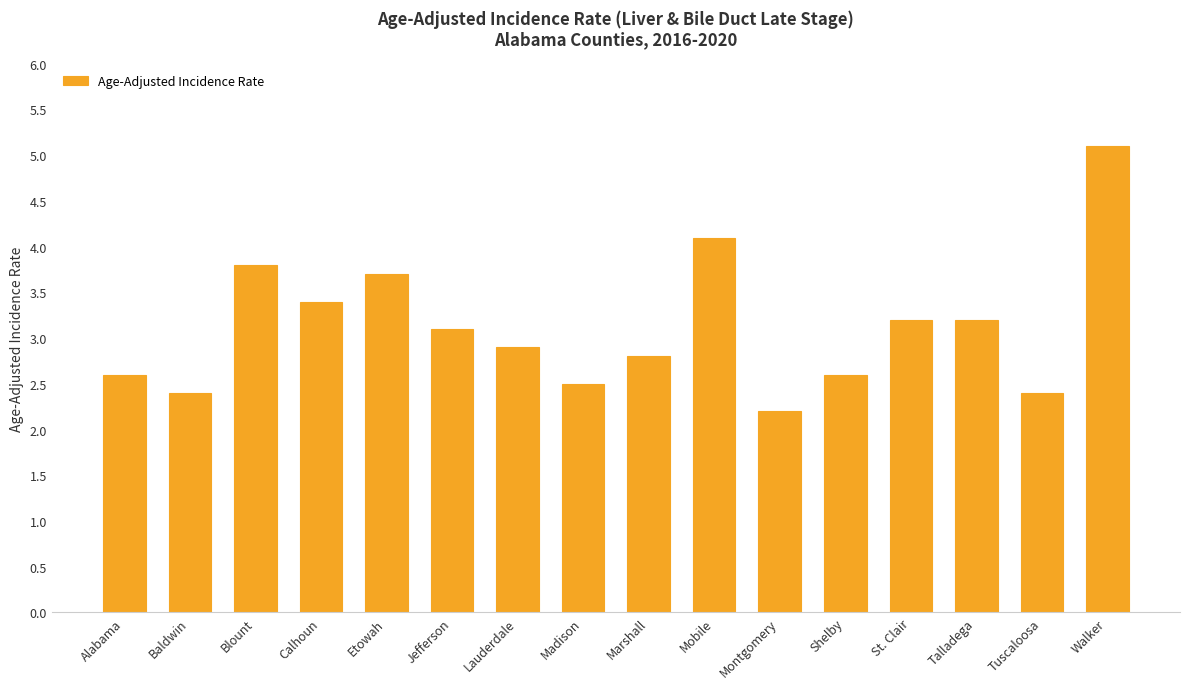

Where does the data first go above 3?

Blount